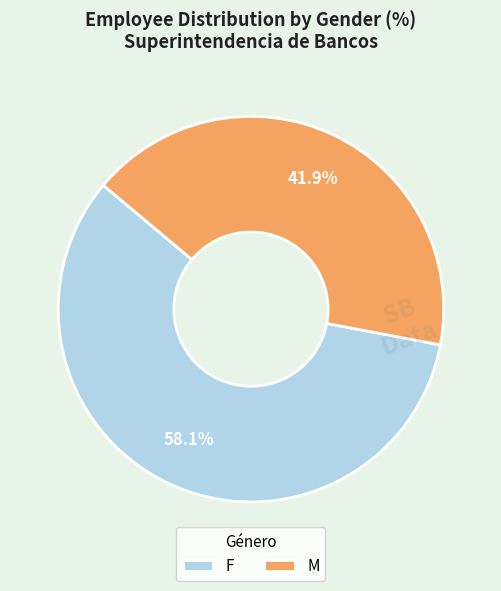

How many segments does this pie chart have?

2